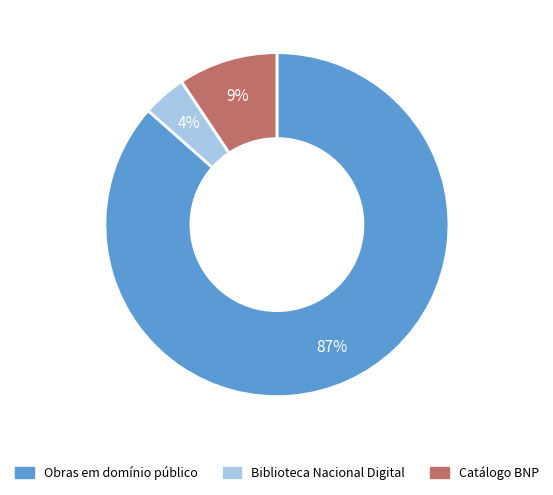

Does any single category account for the majority?

Yes